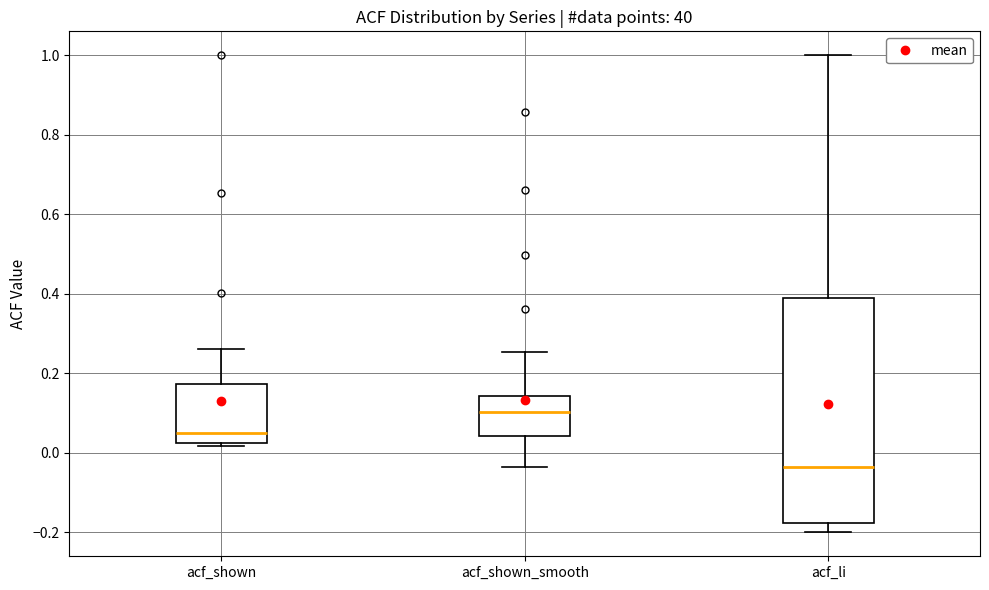

Reading left to right, transcribe this box plot: for each box, give where its median line is, the range the box spans, and where its two whiskers end, as read against the y-axis. The values are not printed on the chart, so give them approximately, as read against the axis.

acf_shown: median 0.06, box 0.02 to 0.18, whiskers 0.02 (just below the box's lower edge) to 0.26
acf_shown_smooth: median 0.10, box 0.04 to 0.14, whiskers -0.04 to 0.26
acf_li: median -0.04, box -0.18 to 0.38, whiskers -0.20 to 1.00